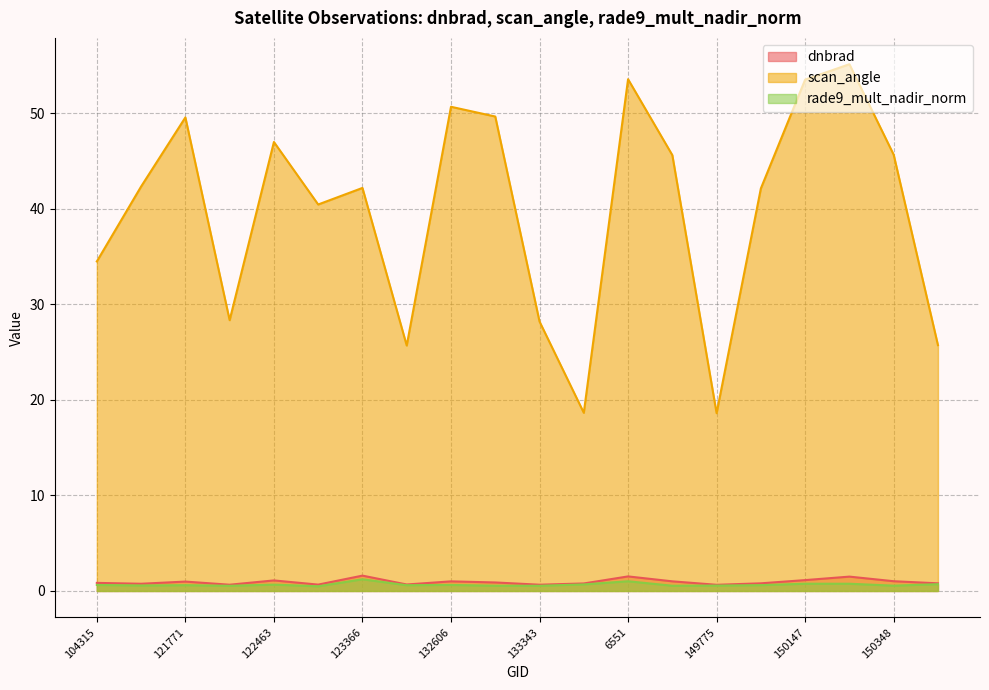

Where is dnbrad nearest to the value 1?

132606